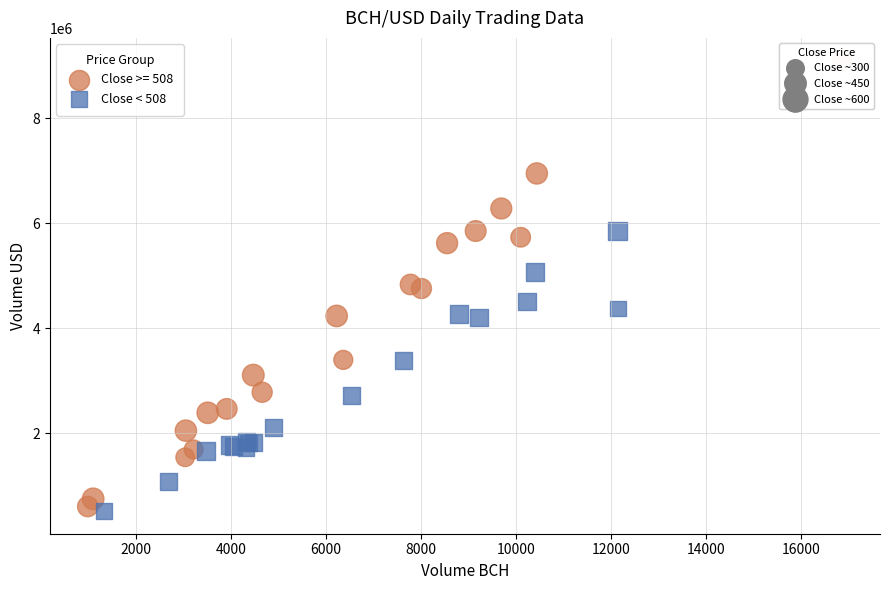

Which series has the largest Y range (max minus min)?

Close >= 508